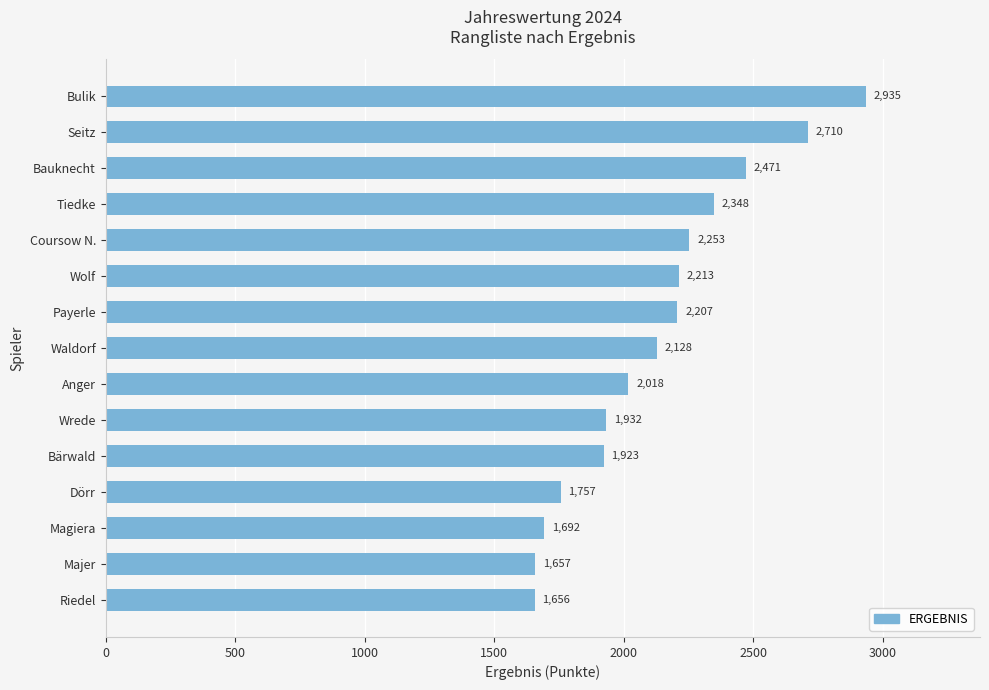

What is the difference between the maximum and second lowest values?

1278